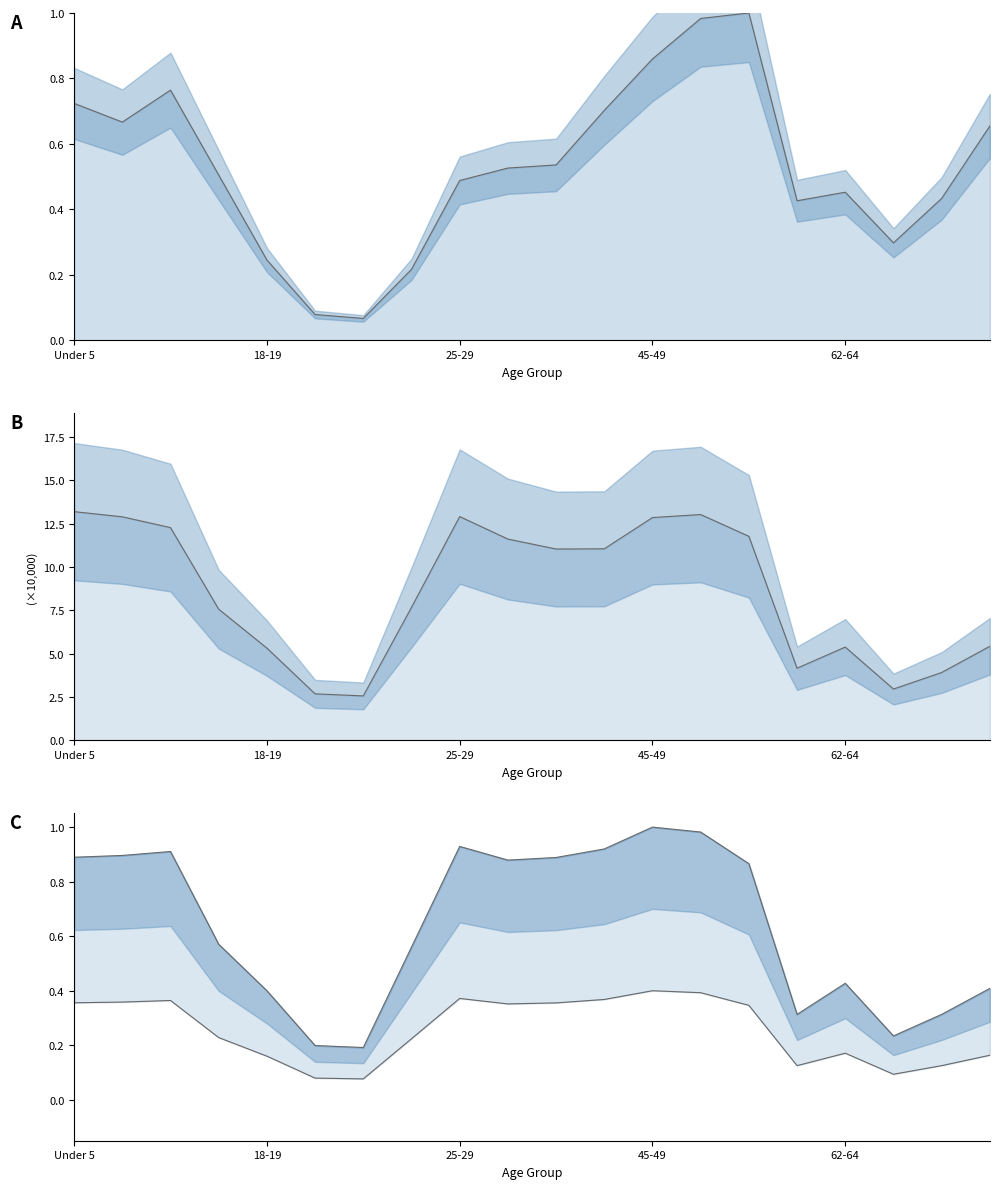

Where do This Area line and National upper line first cross each other?

12 and 13